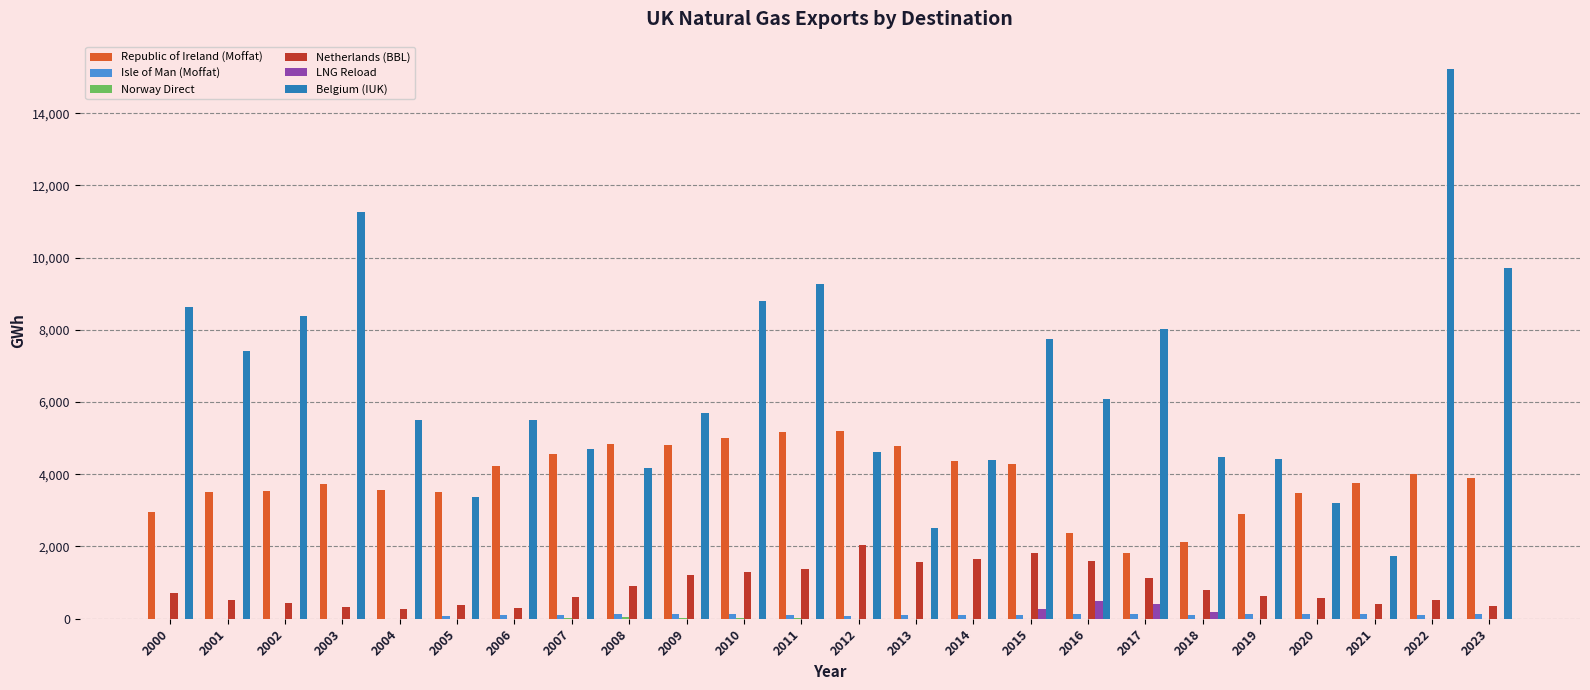

Which series changed the most between 2004 and 2017?

Belgium (IUK)